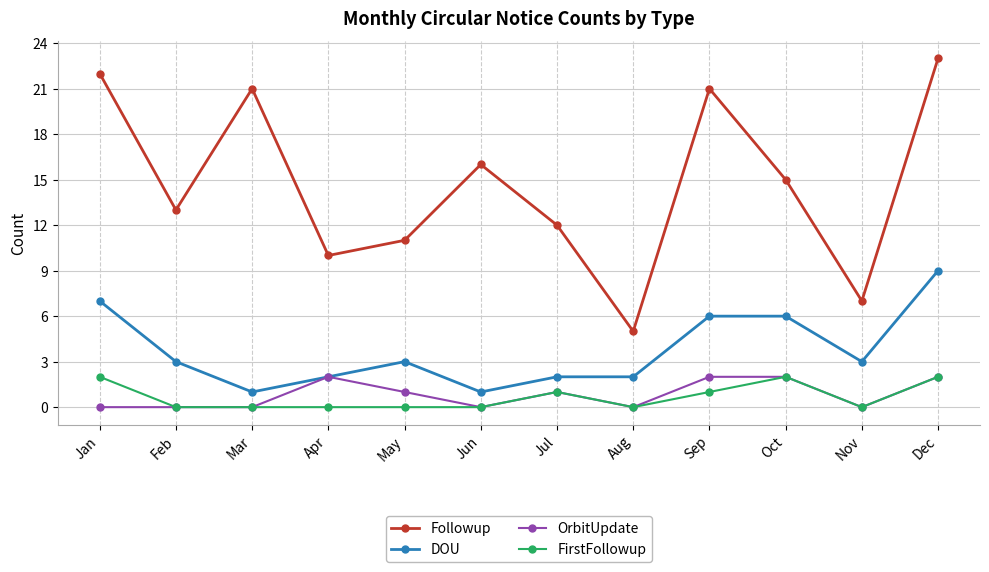

What is the difference between the second highest and second lowest values in the Followup series?

15